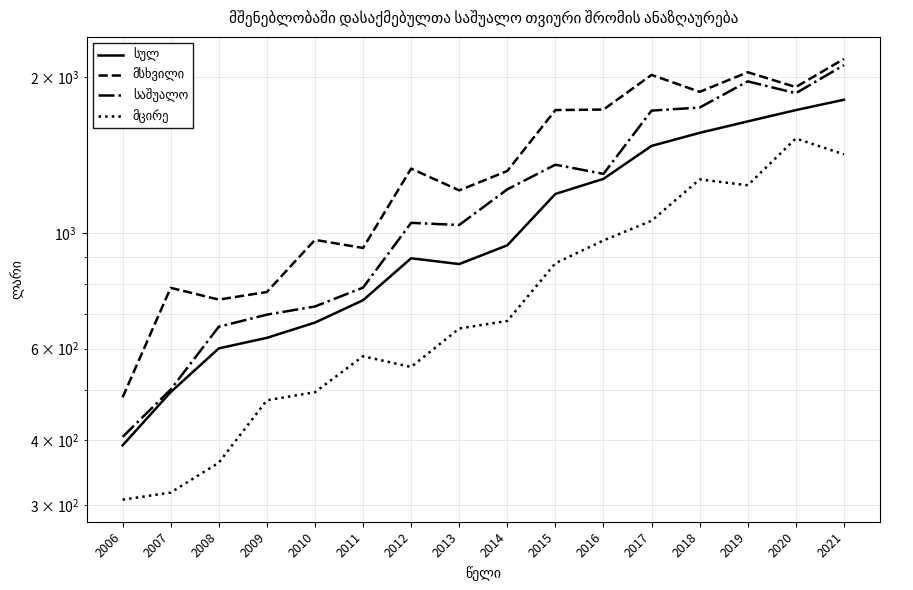

How many interior local peaks does the მცირე series have?

3